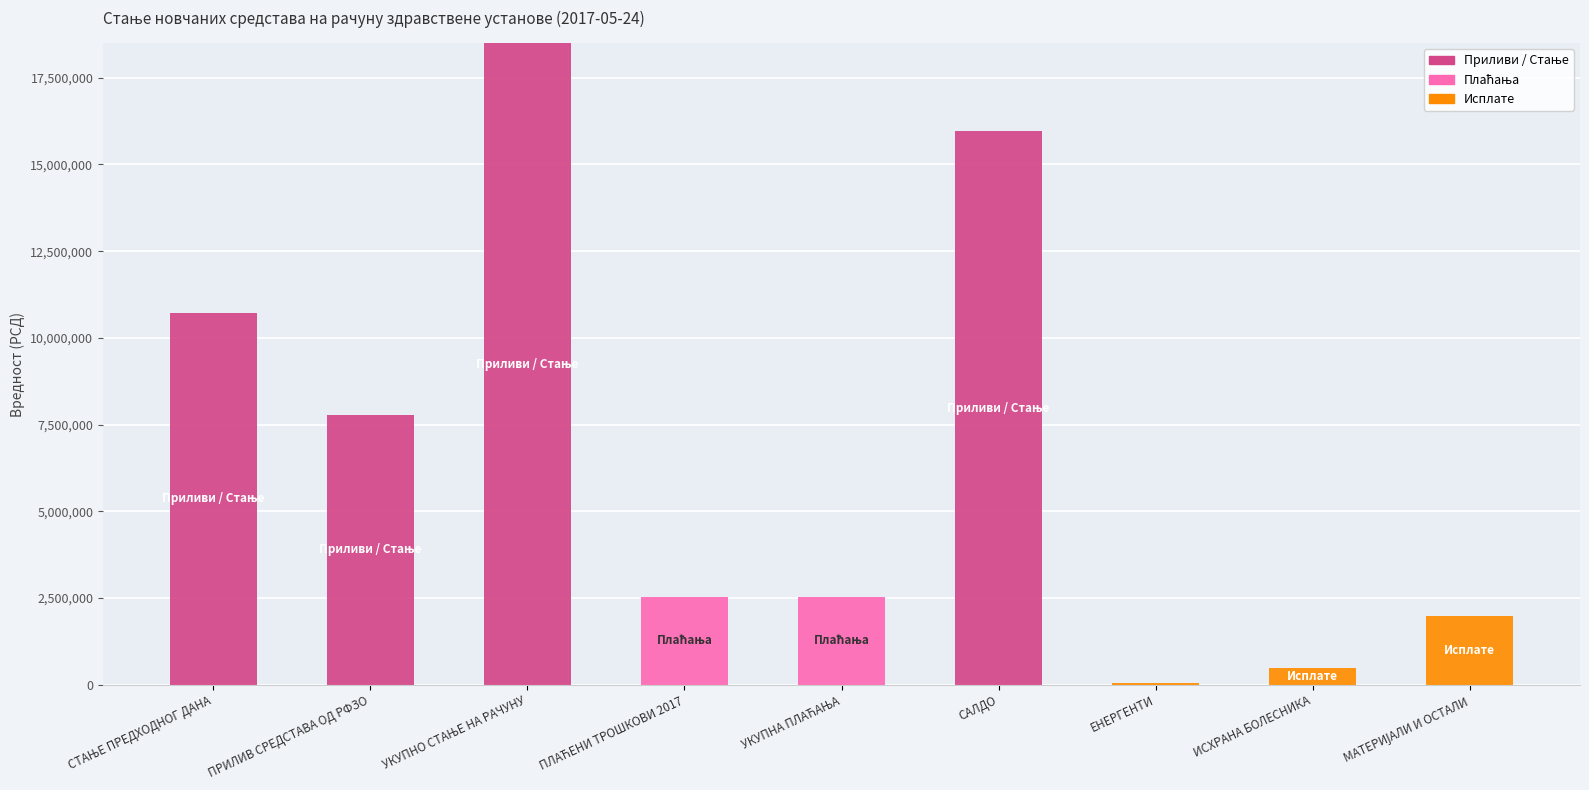

What is the total value across all series at ПРИЛИВ СРЕДСТАВА ОД РФЗО?

7778668.0